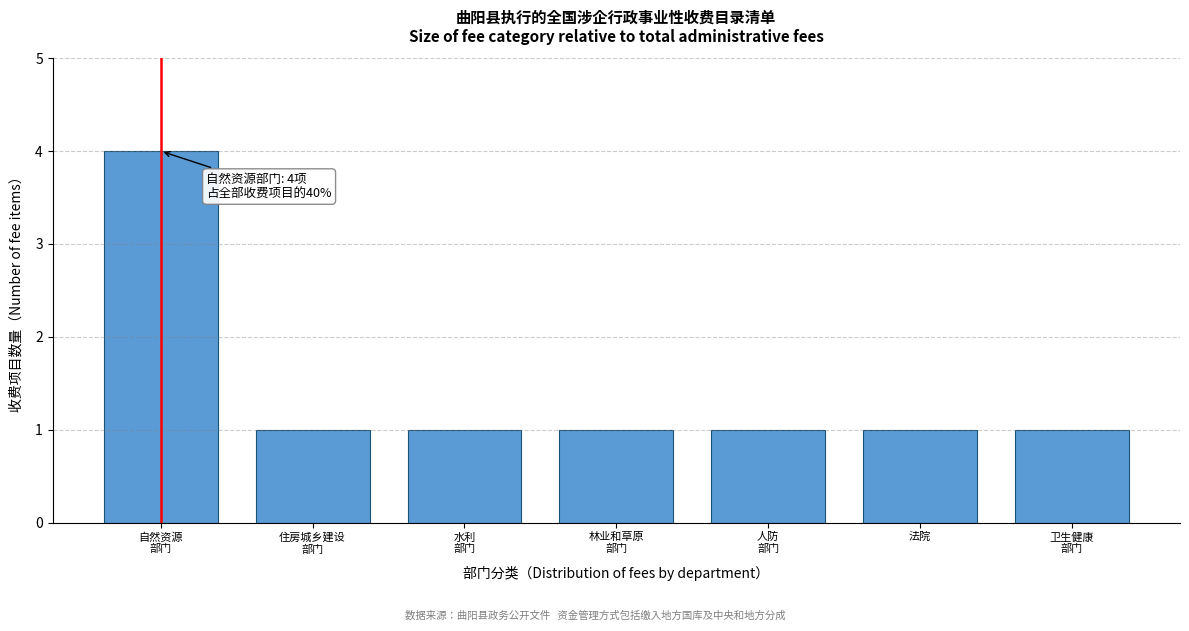

Reading right to left, transcribe all the data shown in this chart.

1	1	1	1	1	1	4